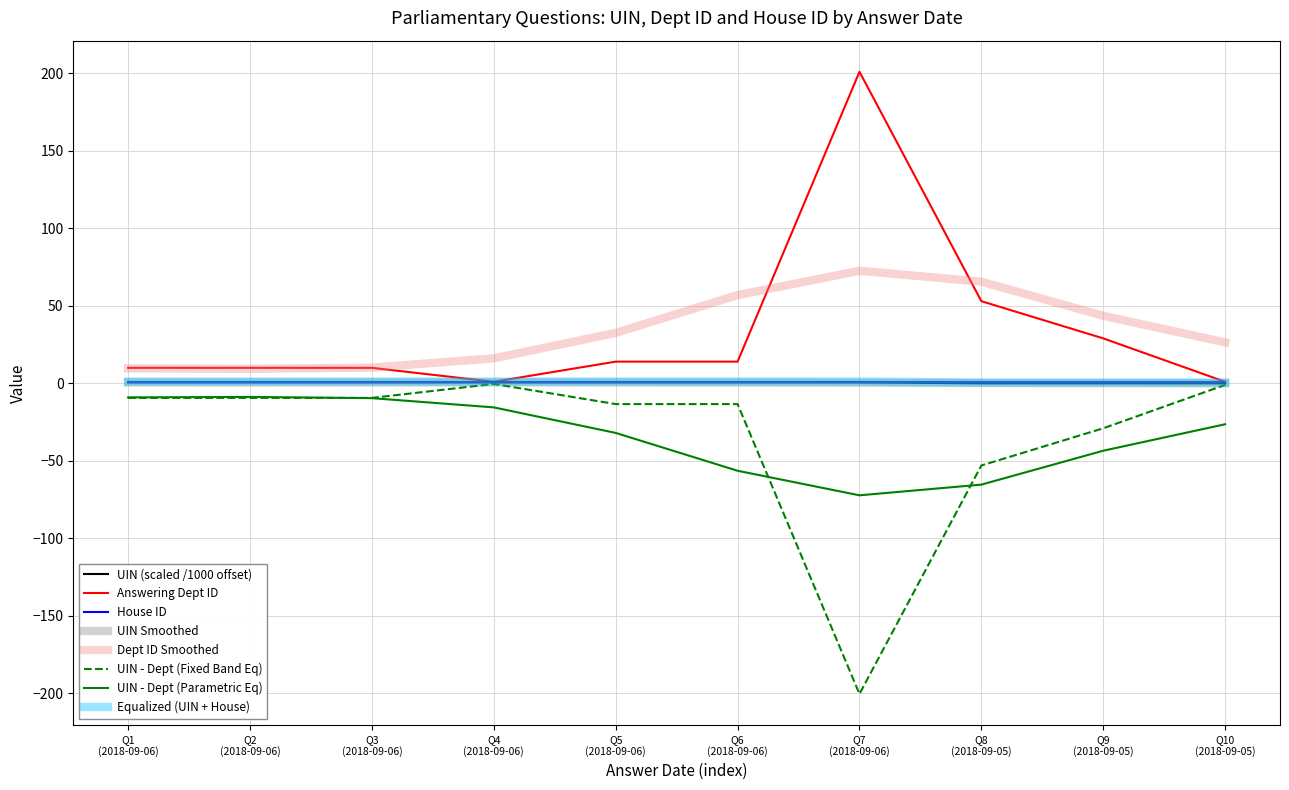

What is the minimum value shown in the chart?

-200.4